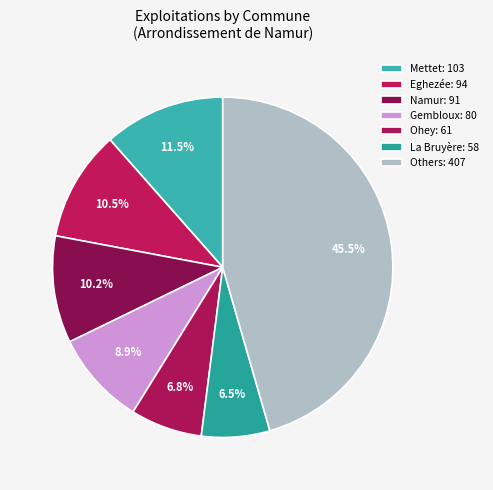

How many segments does this pie chart have?

7